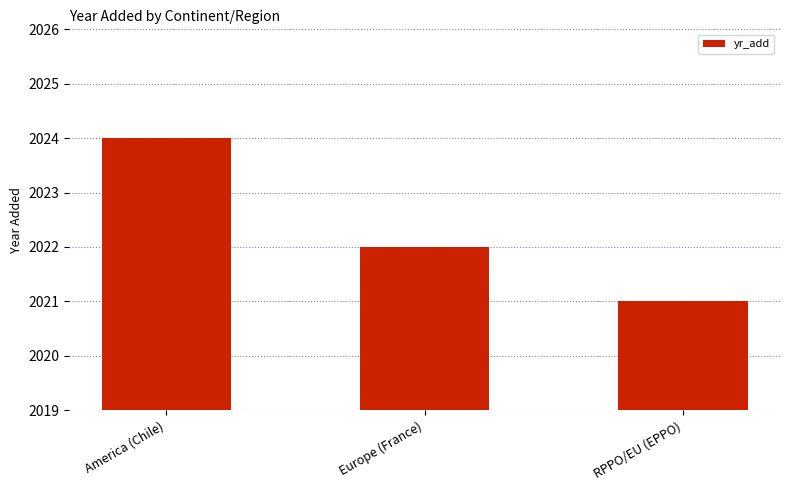

Reading left to right, transcribe all the data shown in this chart.

2024	2022	2021